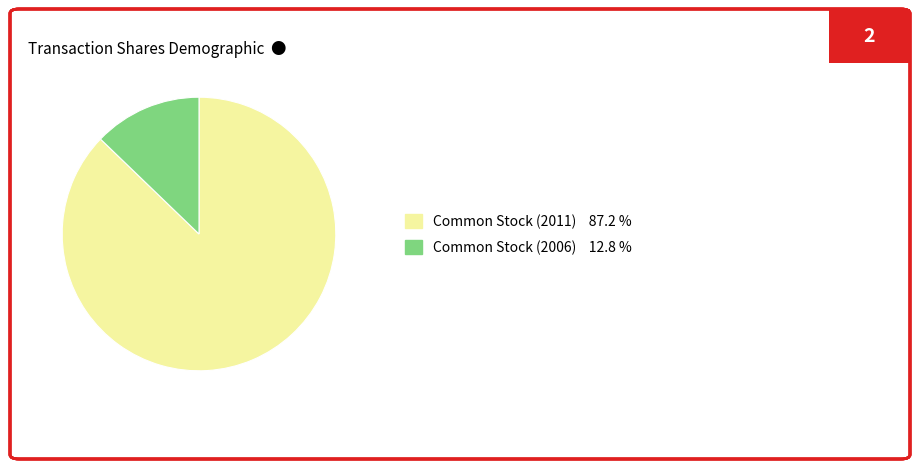

Rank the categories by value from lowest to highest.

Common Stock (2006), Common Stock (2011)